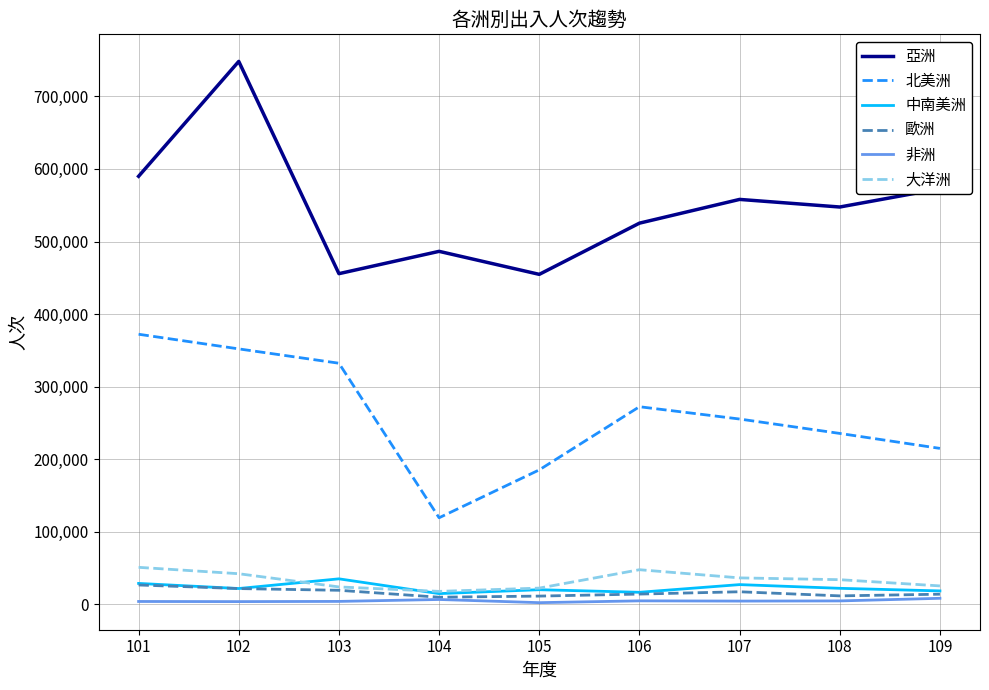

List the labels in order of 北美洲 value, smallest first.

104, 105, 109, 108, 107, 106, 103, 102, 101